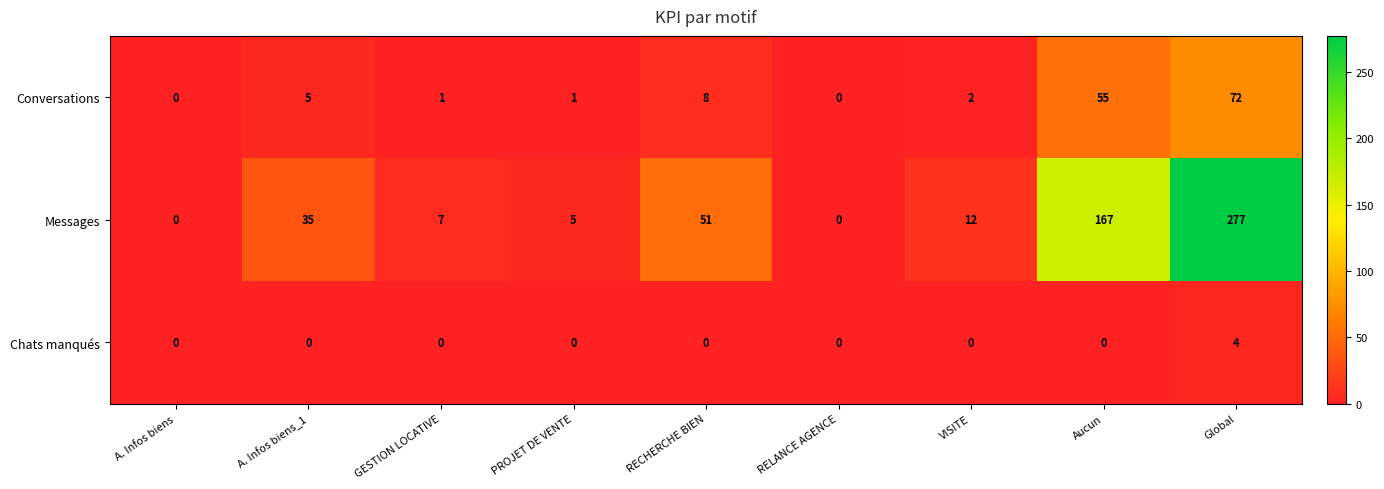

How many data points does each series have?

9